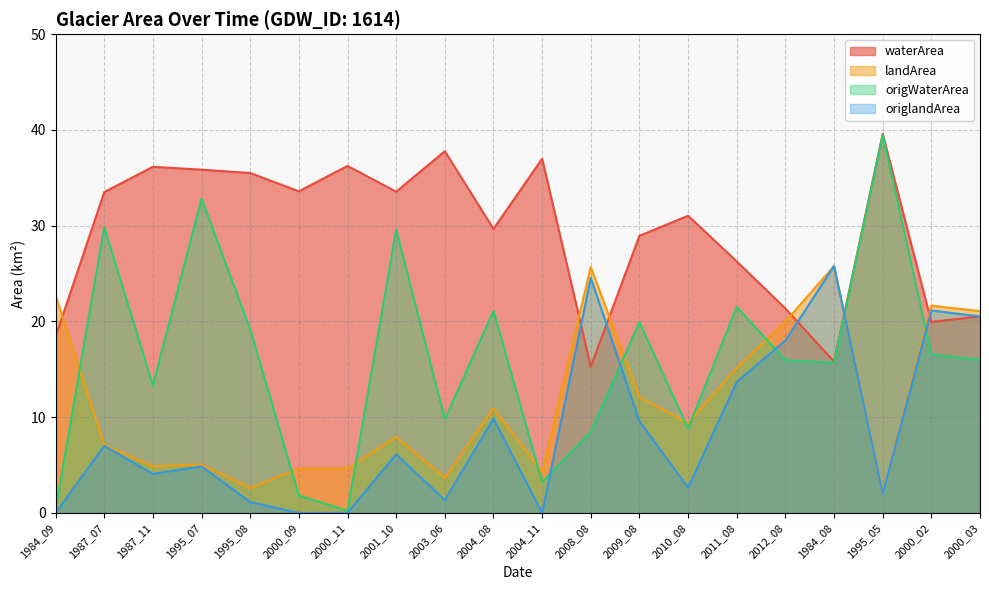

True or false: origWaterArea has more than 1 points higher than both neighbors.

True